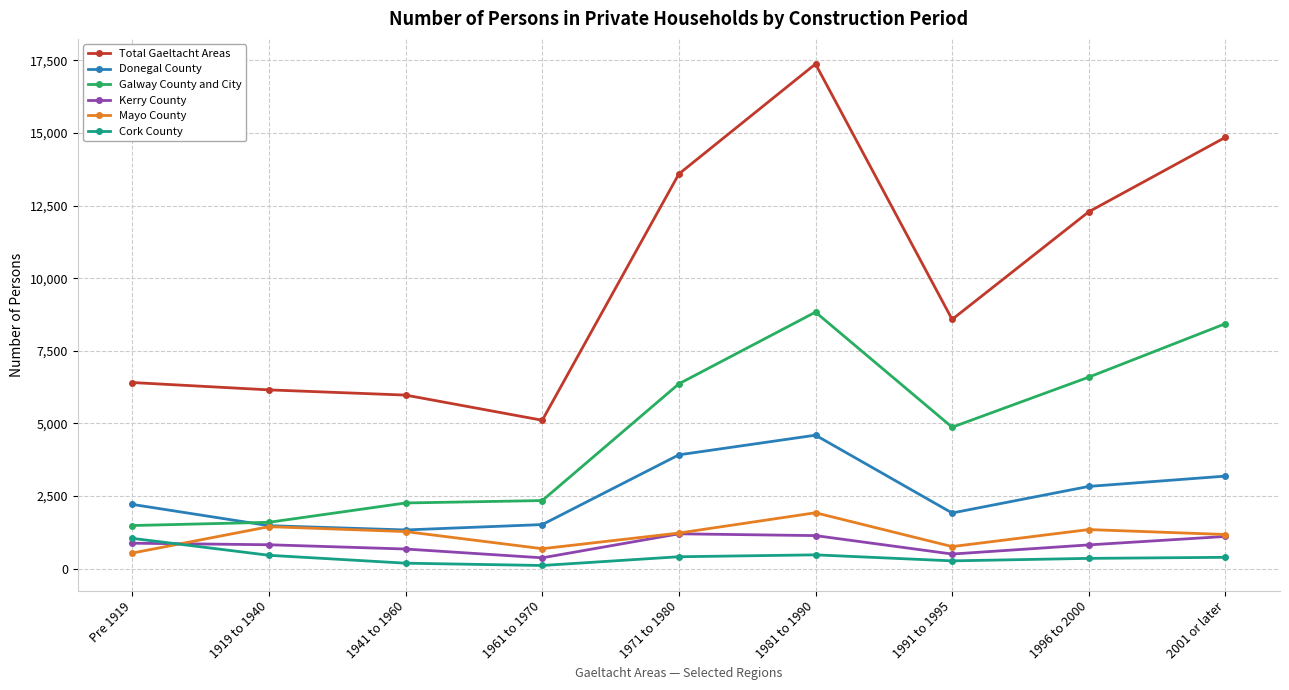

What is the spread (max minus min) of values at Pre 1919?

5872